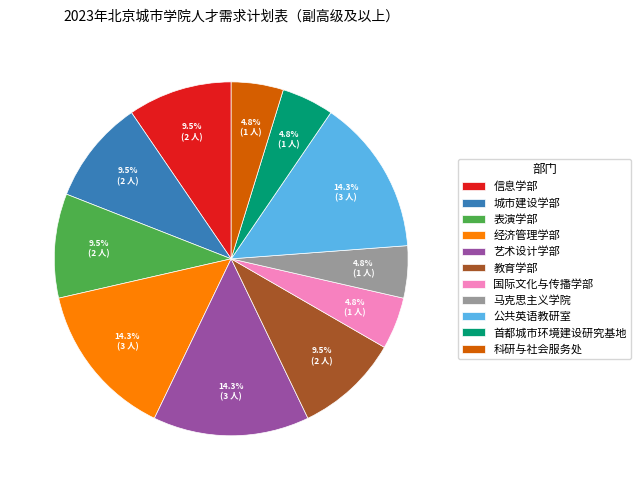

True or false: 表演学部 accounts for 2% of the total.

False